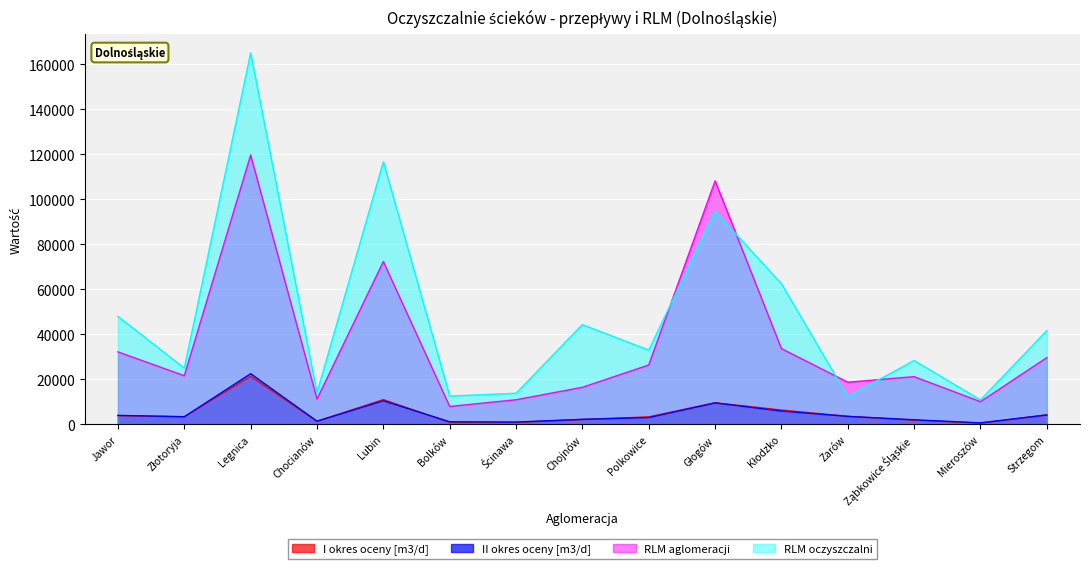

At how many categories does at least one series exceed 154774?

1